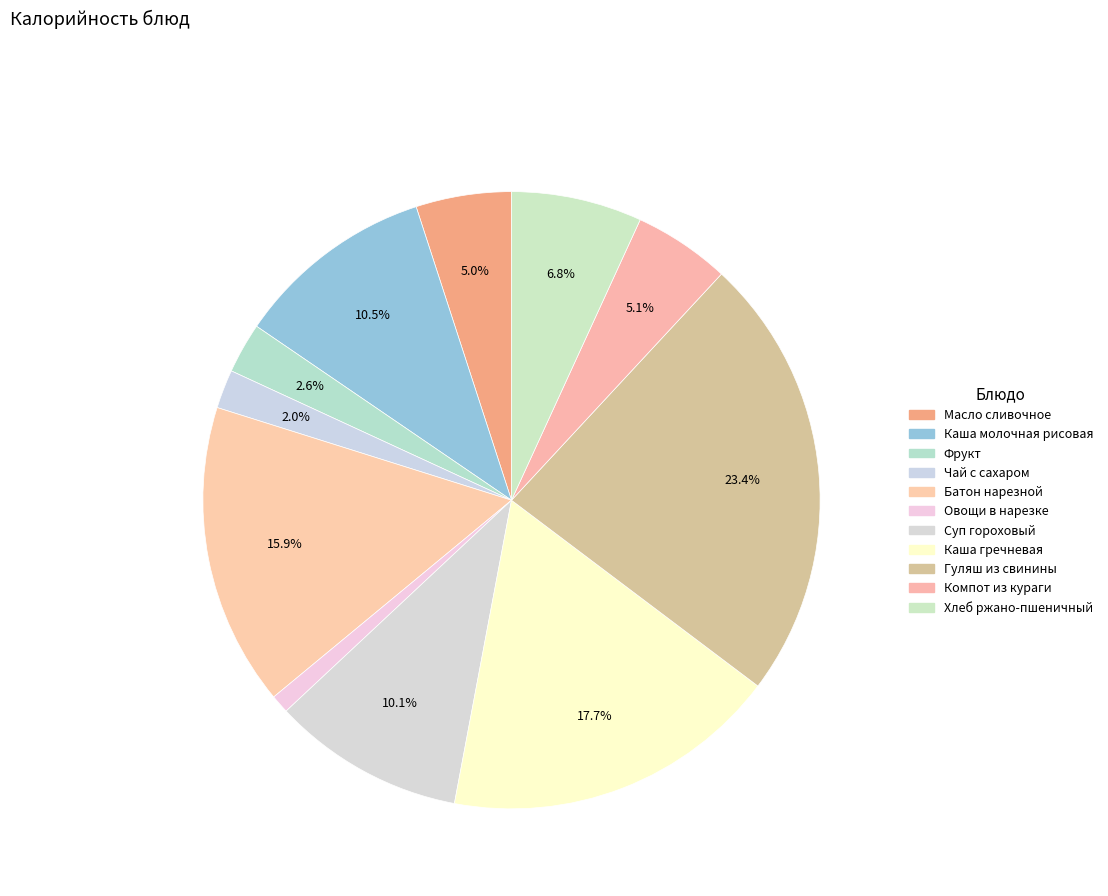

Count the number of slices in the pie.

11